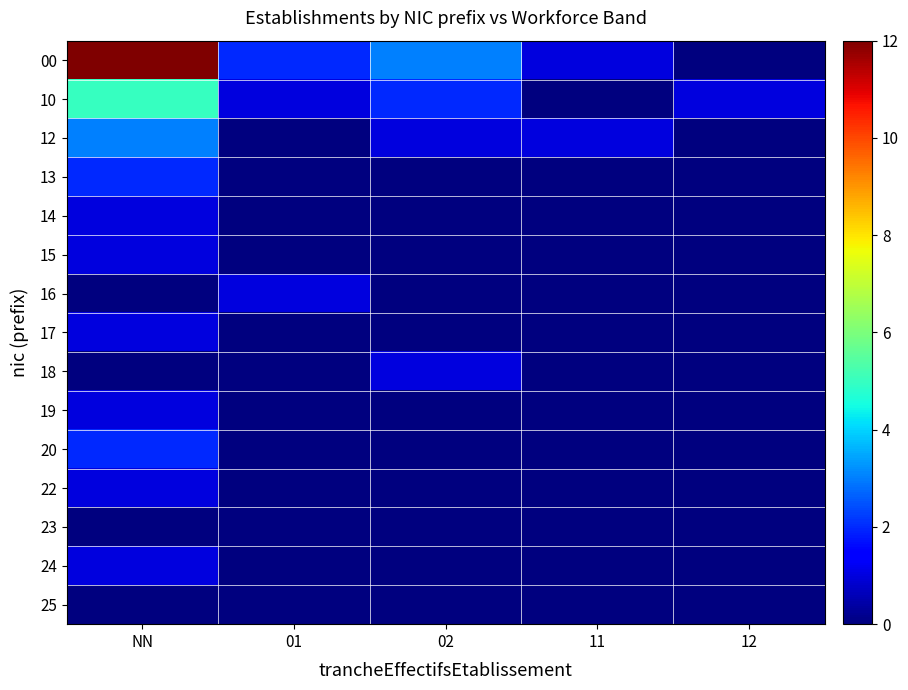

Which series has the largest range (max minus min)?

00